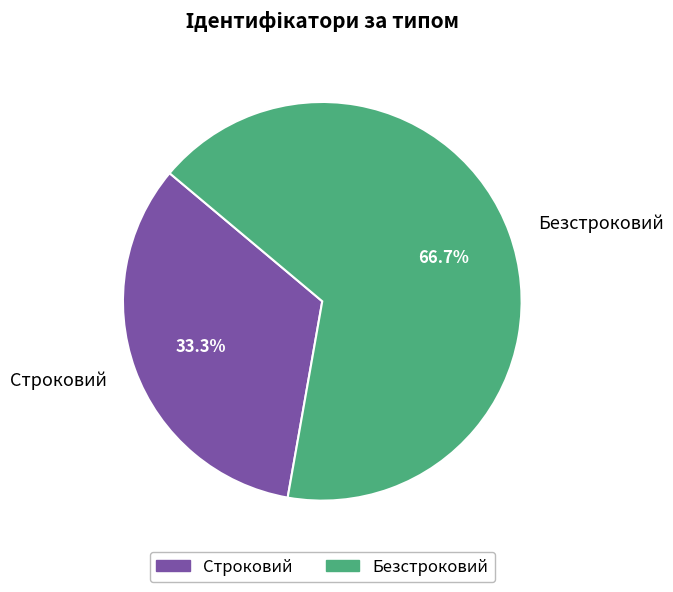

What percentage is the Строковий slice, to the nearest percent?

33%